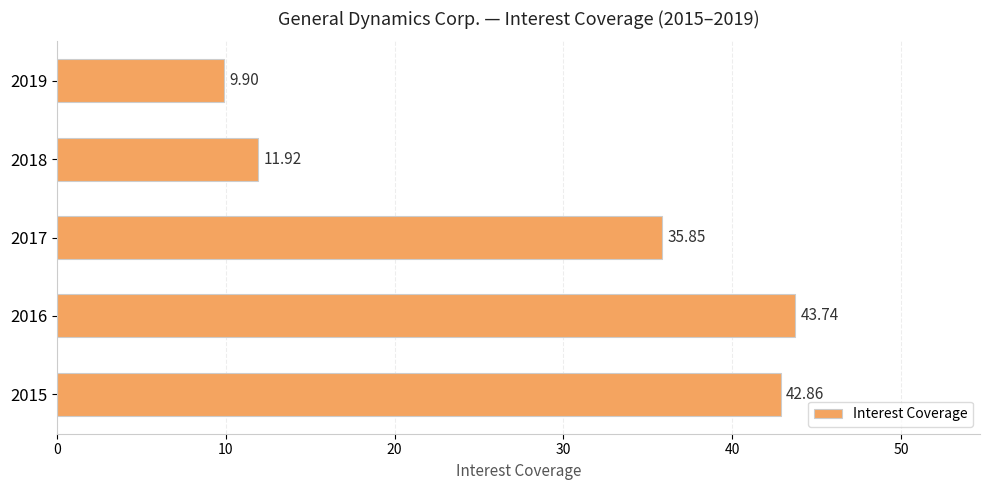

Which has a higher value, 2016 or 2015?

2016